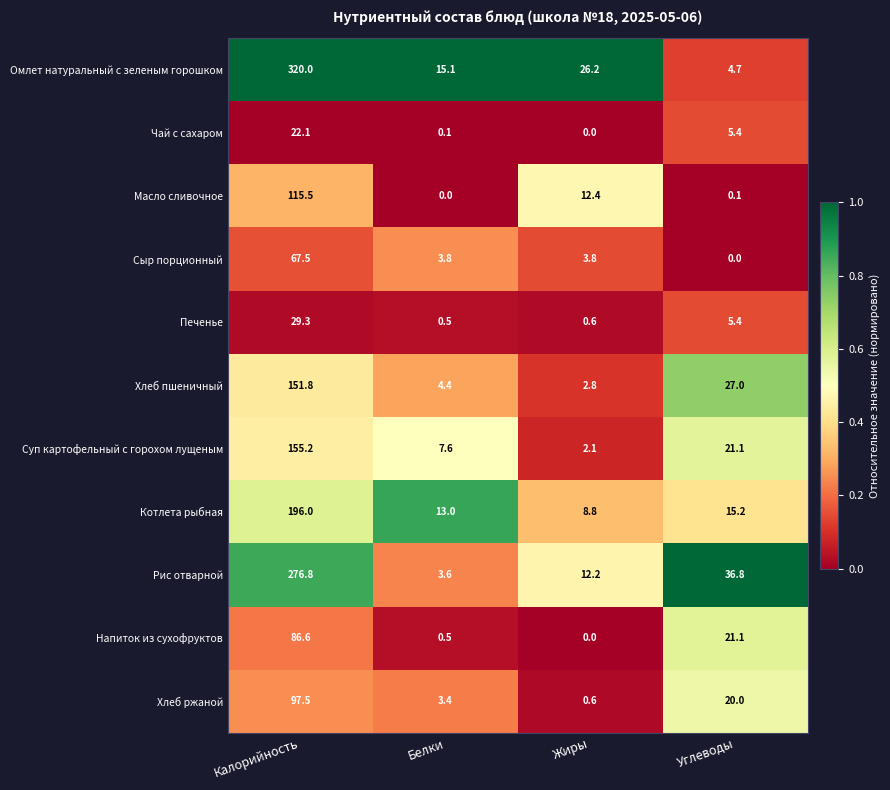

Which series changed the most between Белки and Жиры?

Масло сливочное